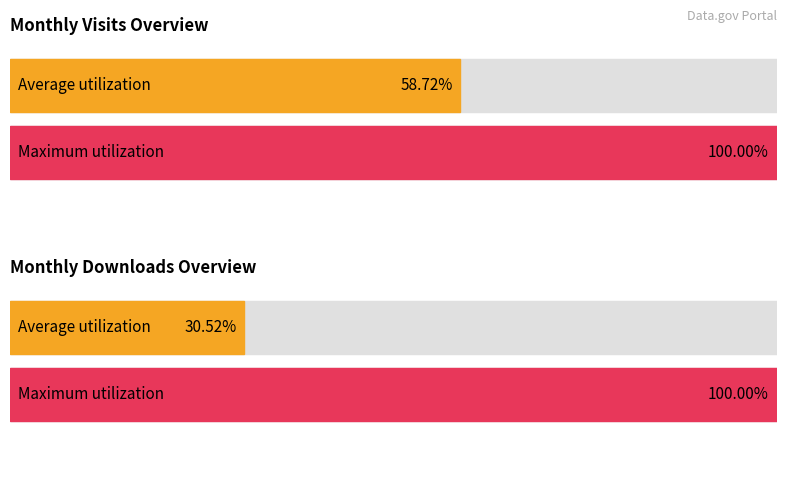

List the series in order of their peak value, highest first.

monthly_visit, monthly_download_resource